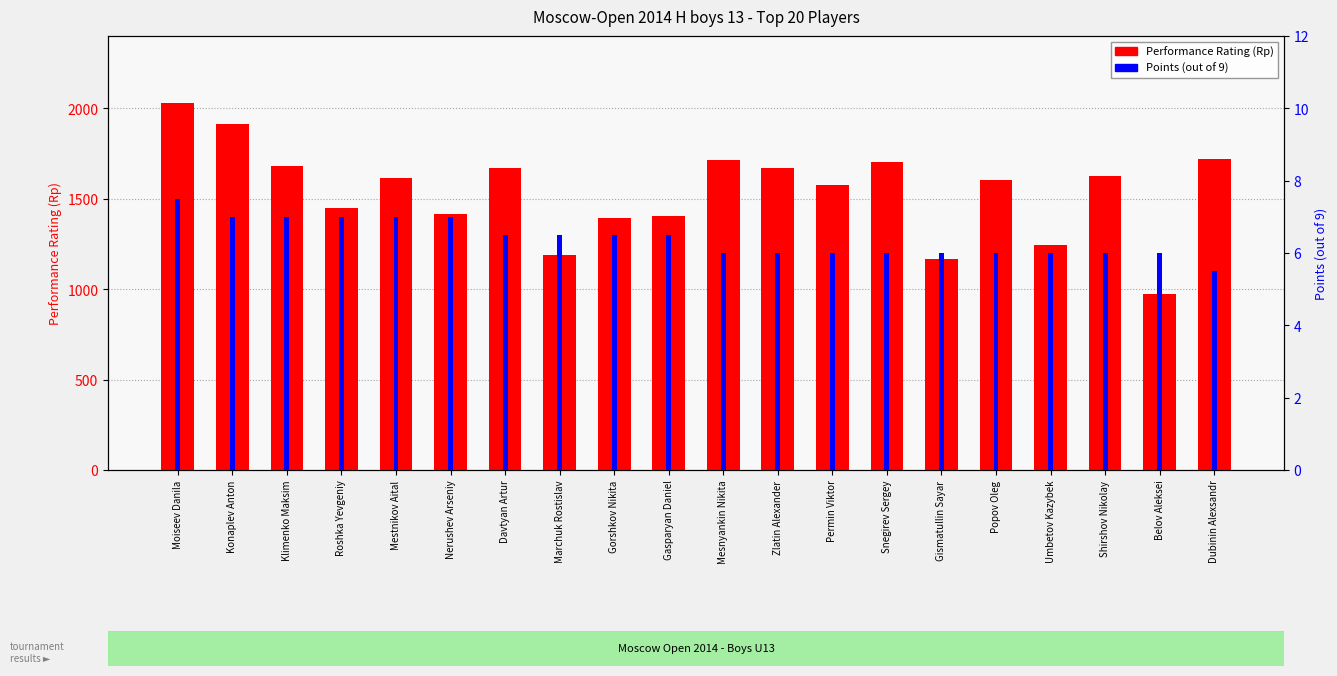

Which series has the largest total across all categories?

Performance Rating (Rp)